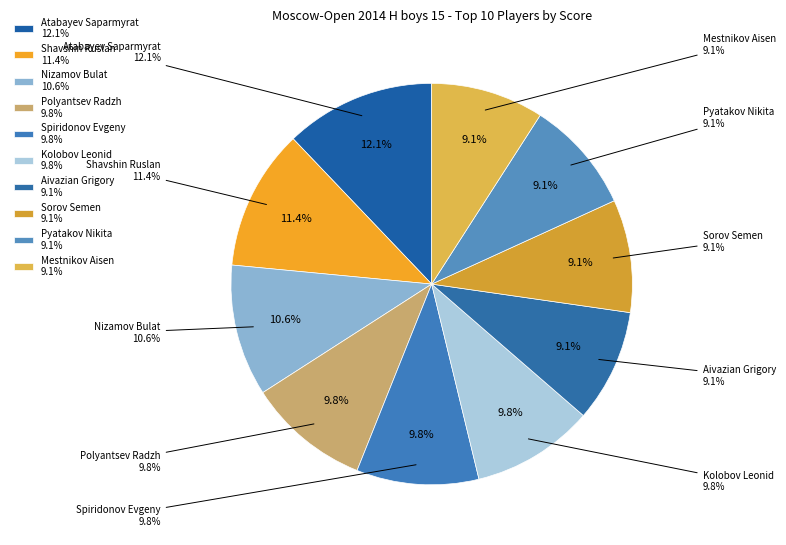

Which category has the biggest portion of the pie?

Atabayev Saparmyrat